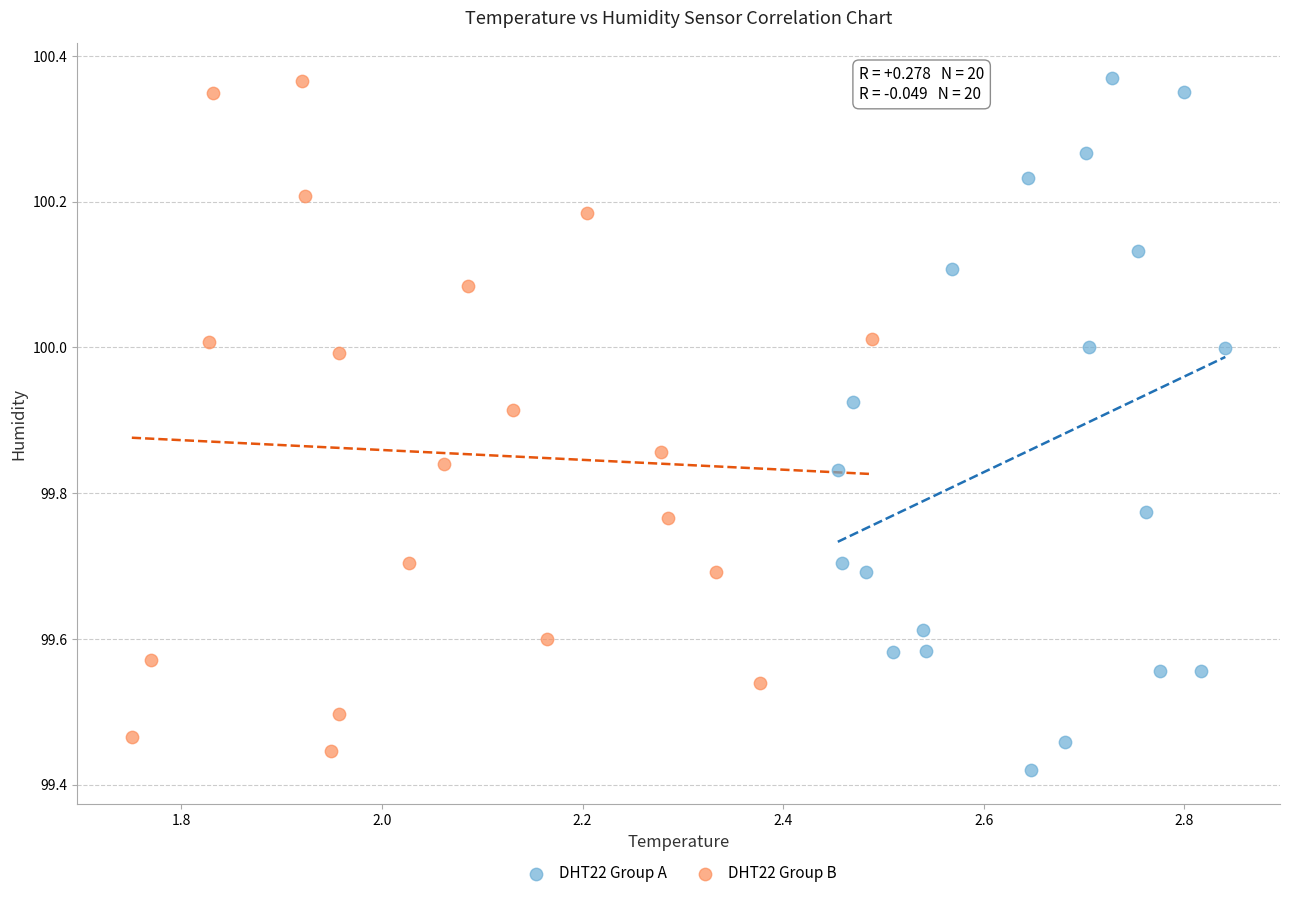

What are all the series names shown in the legend?

DHT22 Group A, DHT22 Group B